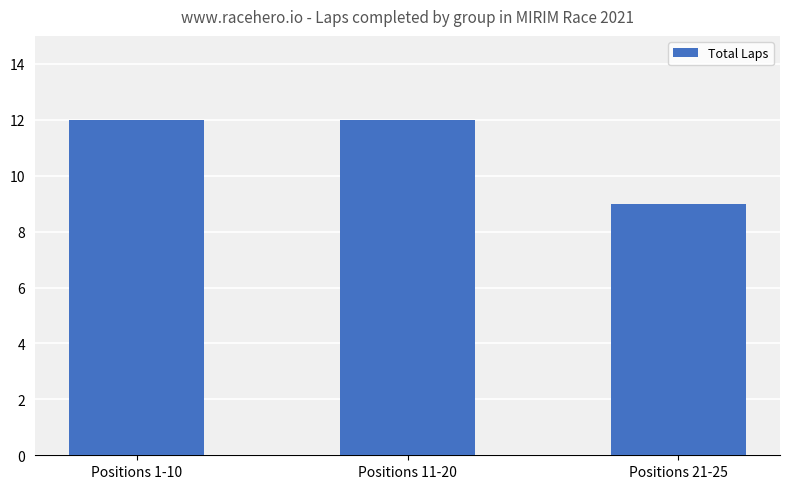

What is the value of the 3rd bar from the left?

9